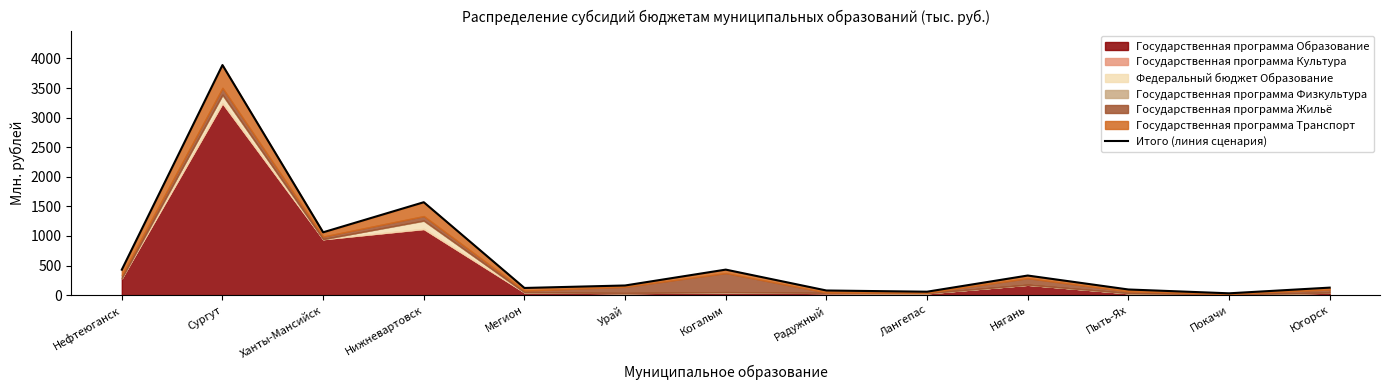

Between Урай and Югорск, which is larger?

Урай